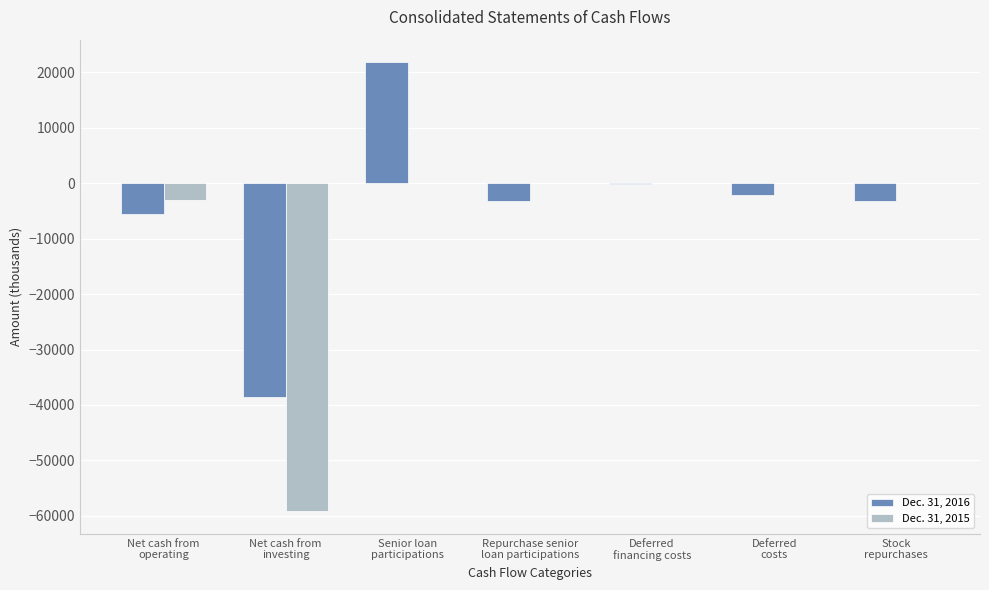

Which series has the largest total across all categories?

Dec. 31, 2016